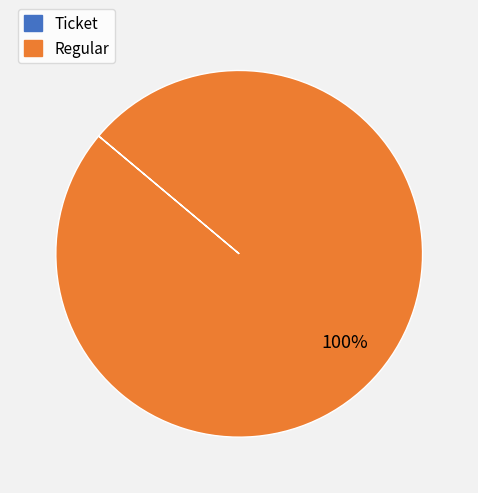

Which category has the biggest portion of the pie?

Regular